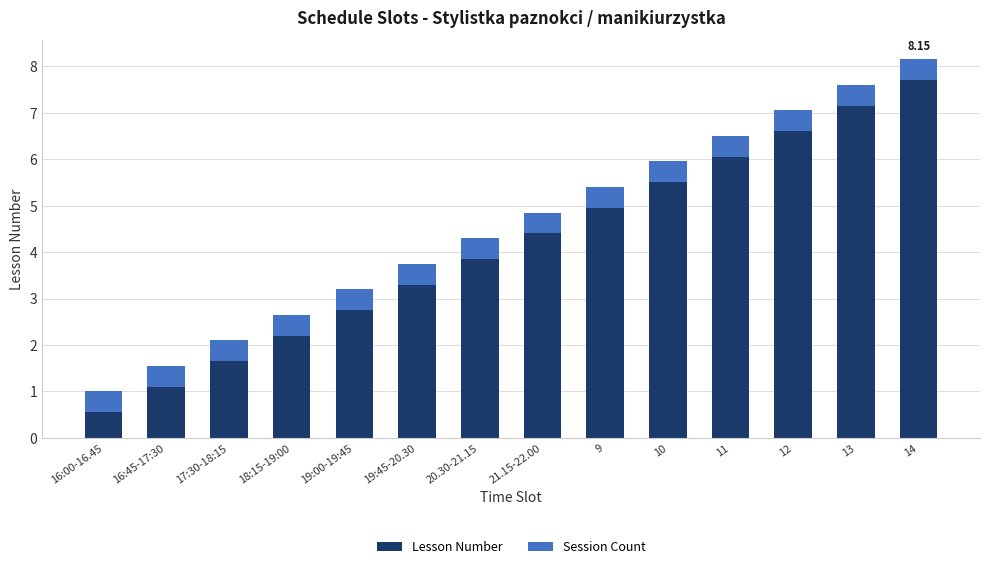

What is the total value across all series at 18:15-19:00?

2.7